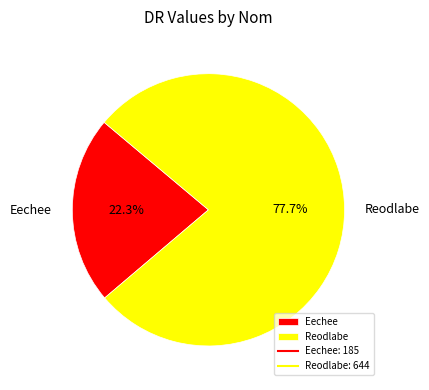

Which has a higher value, Eechee or Reodlabe?

Reodlabe